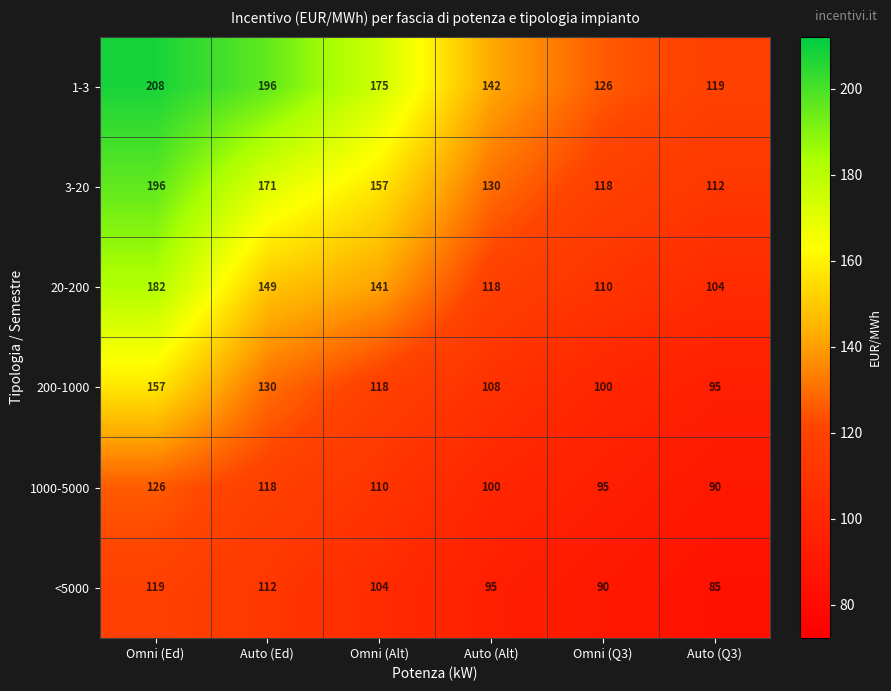

At which label does <5000 reach its minimum?

Auto (Q3)